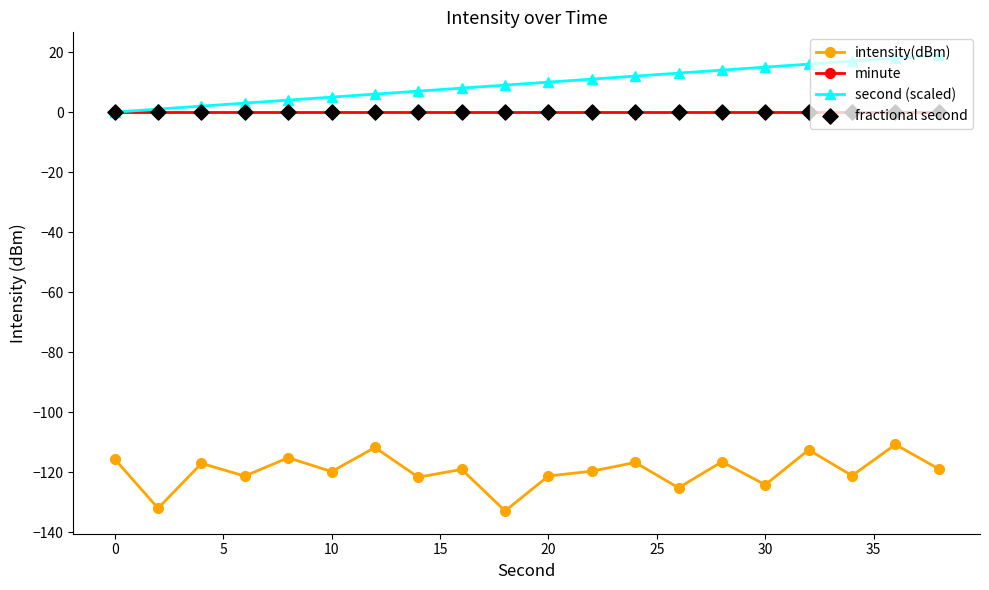

Rank the series by their maximum value, from lowest to highest.

intensity(dBm), minute, second (scaled)